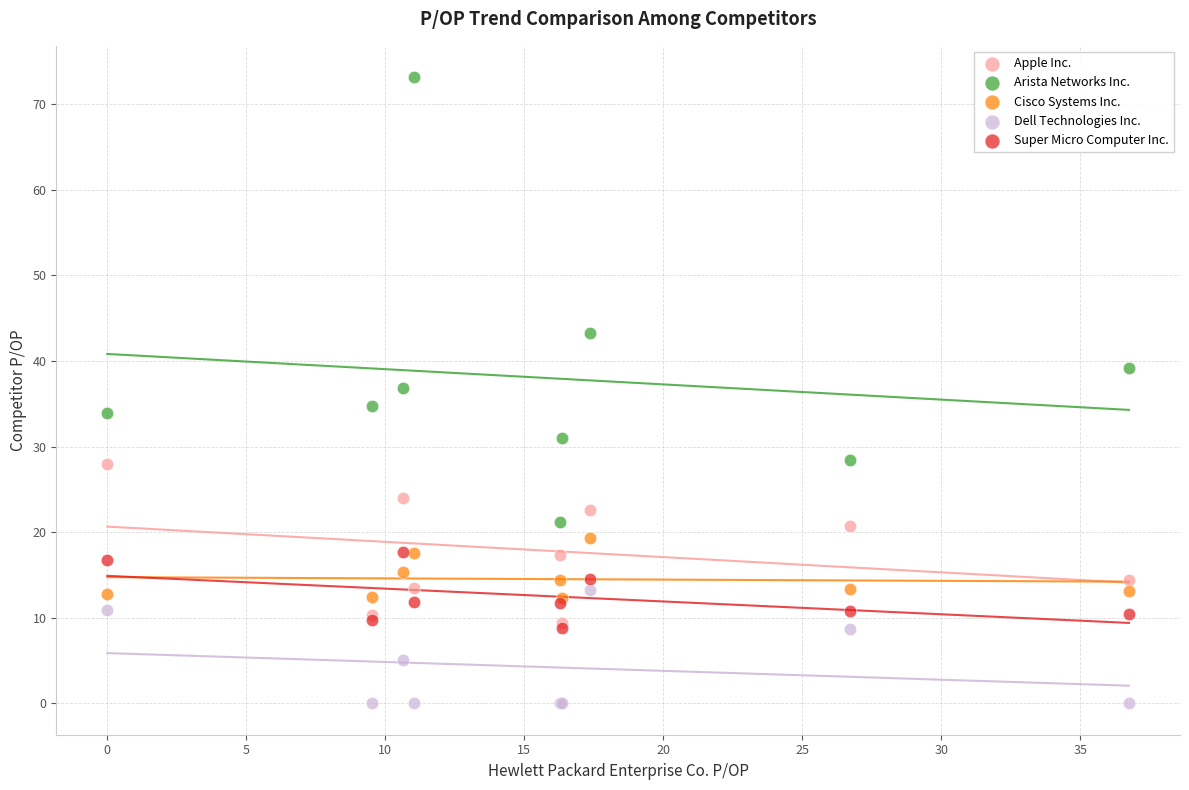

What are all the series names shown in the legend?

Apple Inc., Arista Networks Inc., Cisco Systems Inc., Dell Technologies Inc., Super Micro Computer Inc.